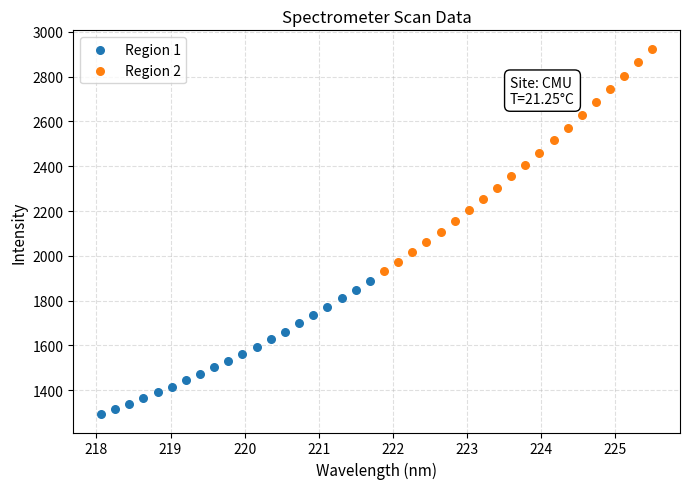

Which series has the widest spread of Y values?

Region 2